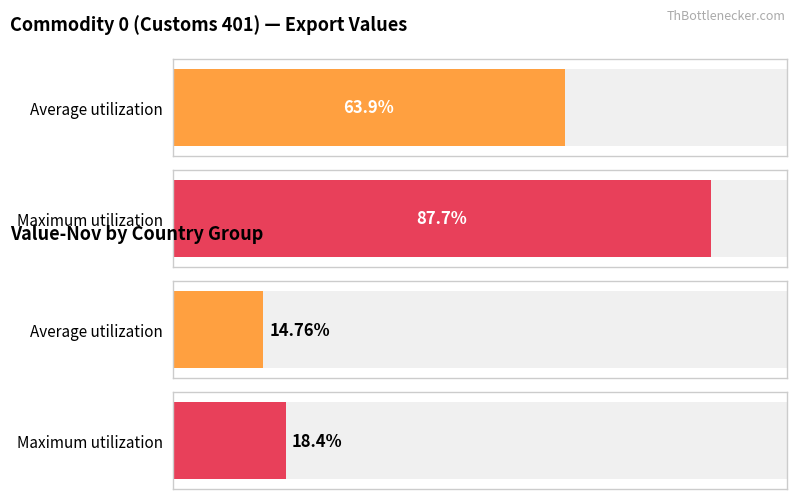

The value of Value-Nov at 106 is 18086. True or false?

False